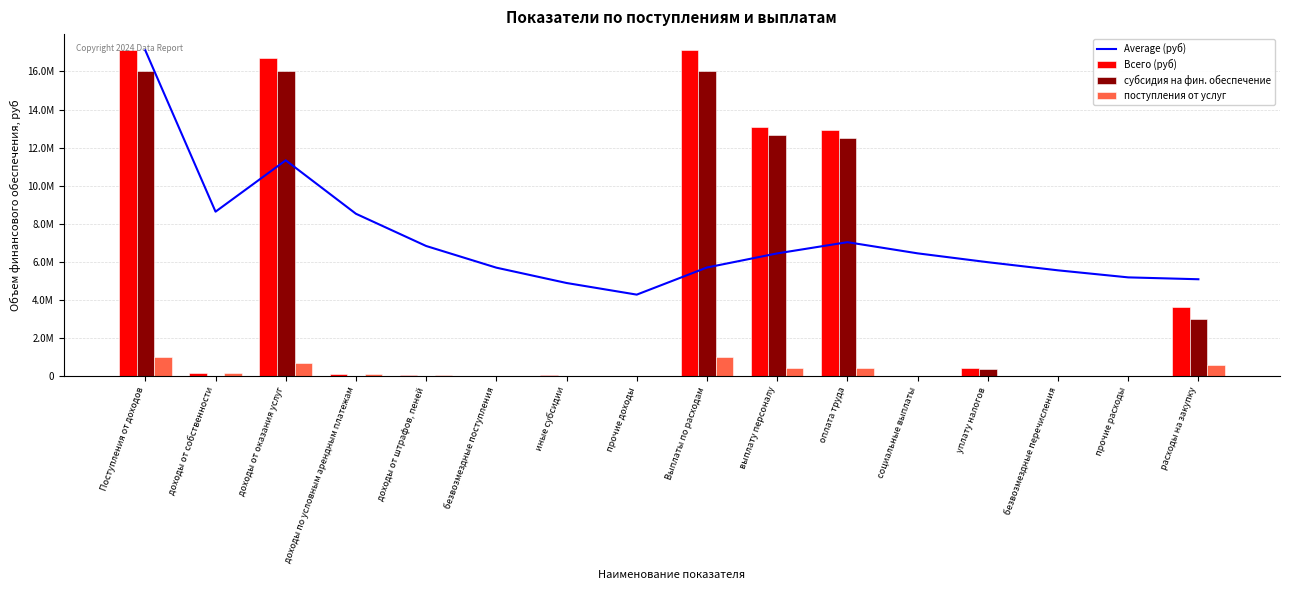

What is the label of the 3rd bar from the left?

доходы от оказания услуг